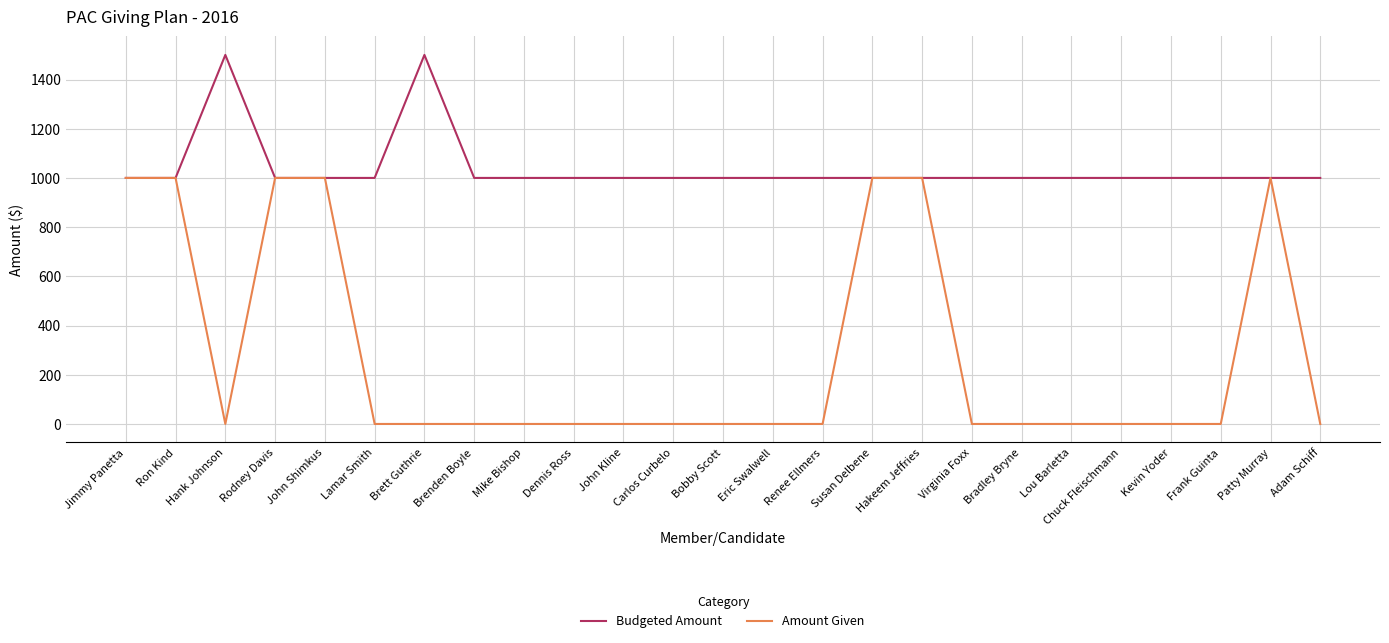

List the series in order of their peak value, highest first.

Budgeted Amount, Amount Given